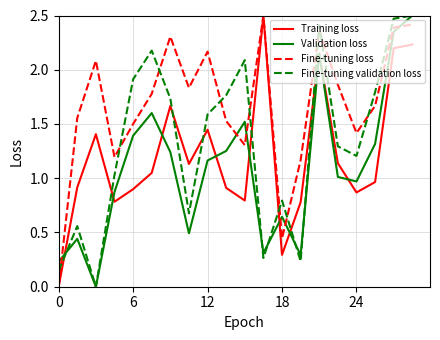

List the series in order of their overall mean, highest first.

Fine-tuning loss, Fine-tuning validation loss, Training loss, Validation loss